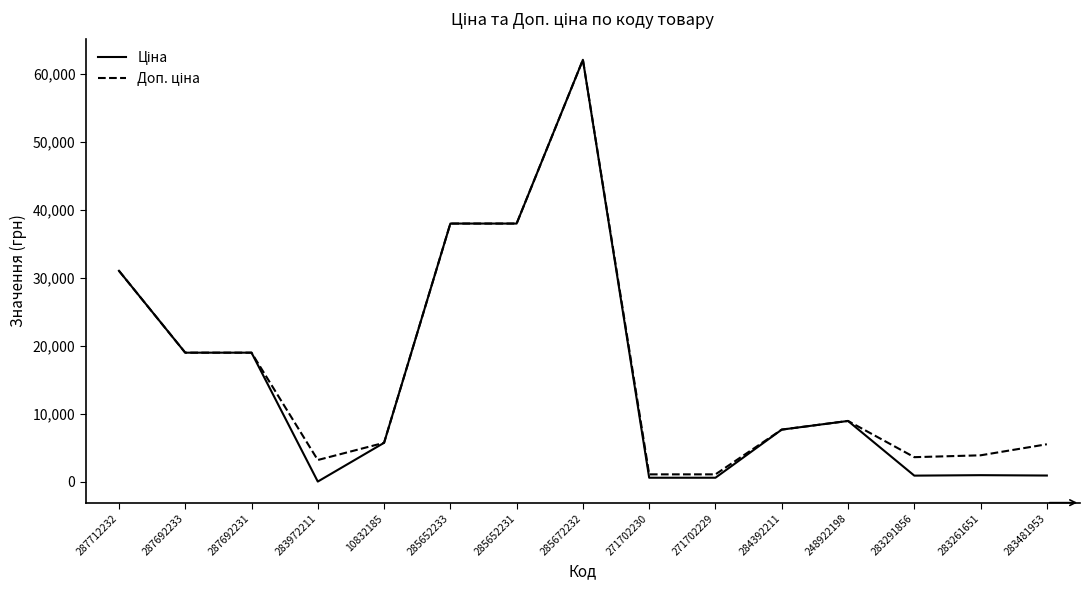

At which category is the sum across all series the highest?

285672232